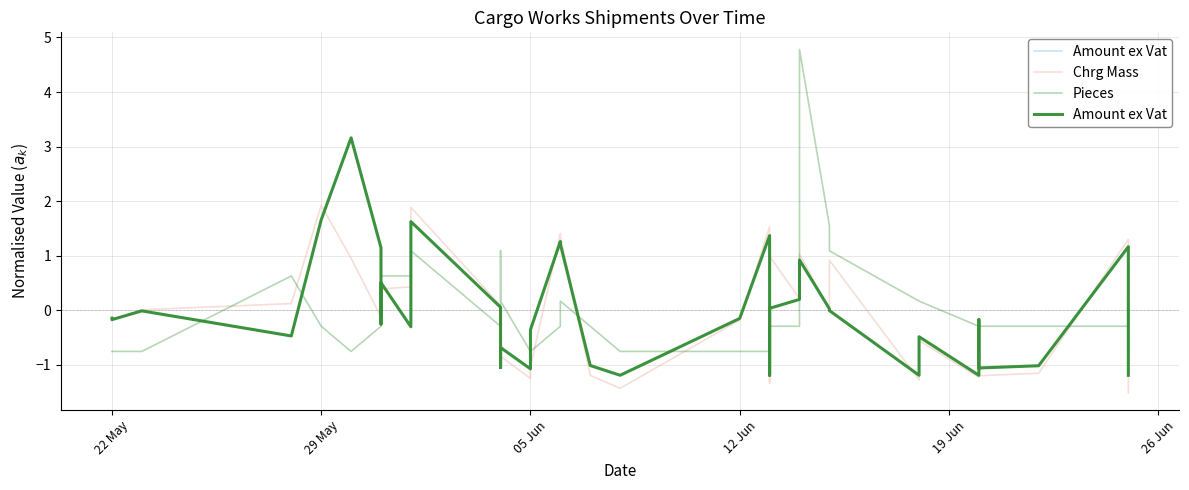

How many lines are shown in the chart?

3